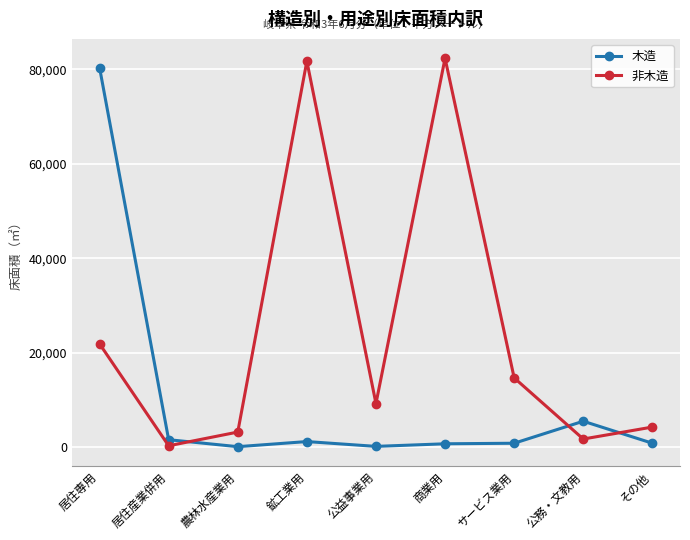

What is the difference between the second highest and second lowest values in the 非木造 series?

79936